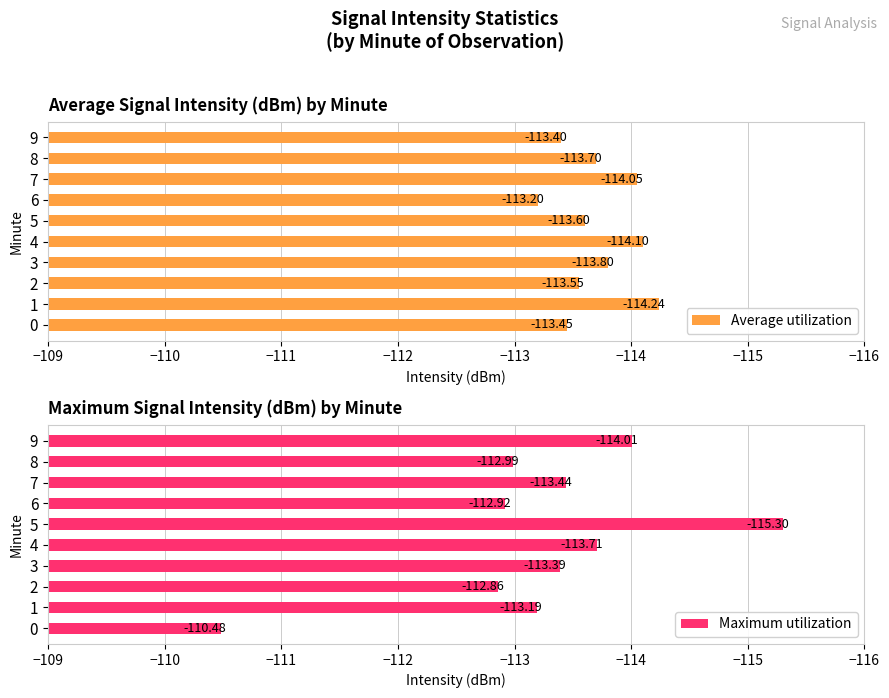

Which series has the largest range (max minus min)?

Maximum utilization